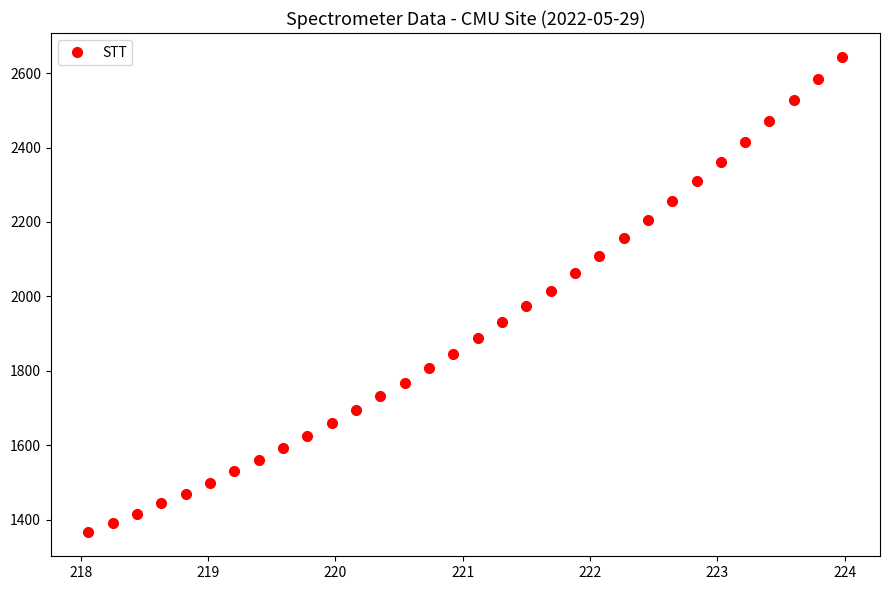

True or false: the data has more than 2 interior local peaks.

False